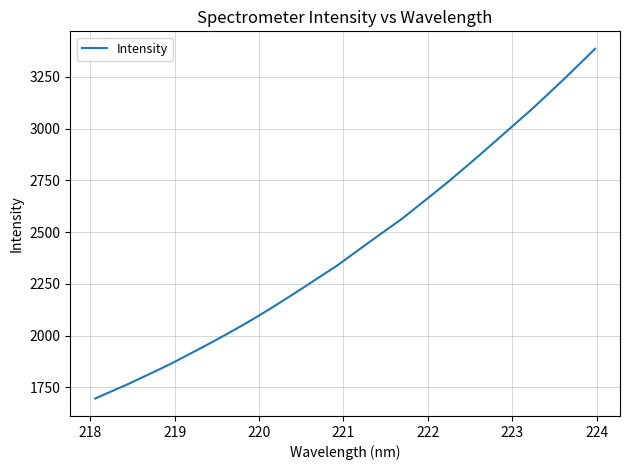

What is the smallest value displayed?

1696.2